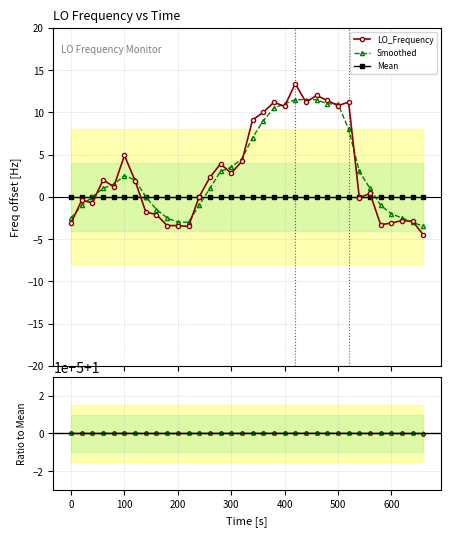

Which series has the largest total across all categories?

LO_Frequency